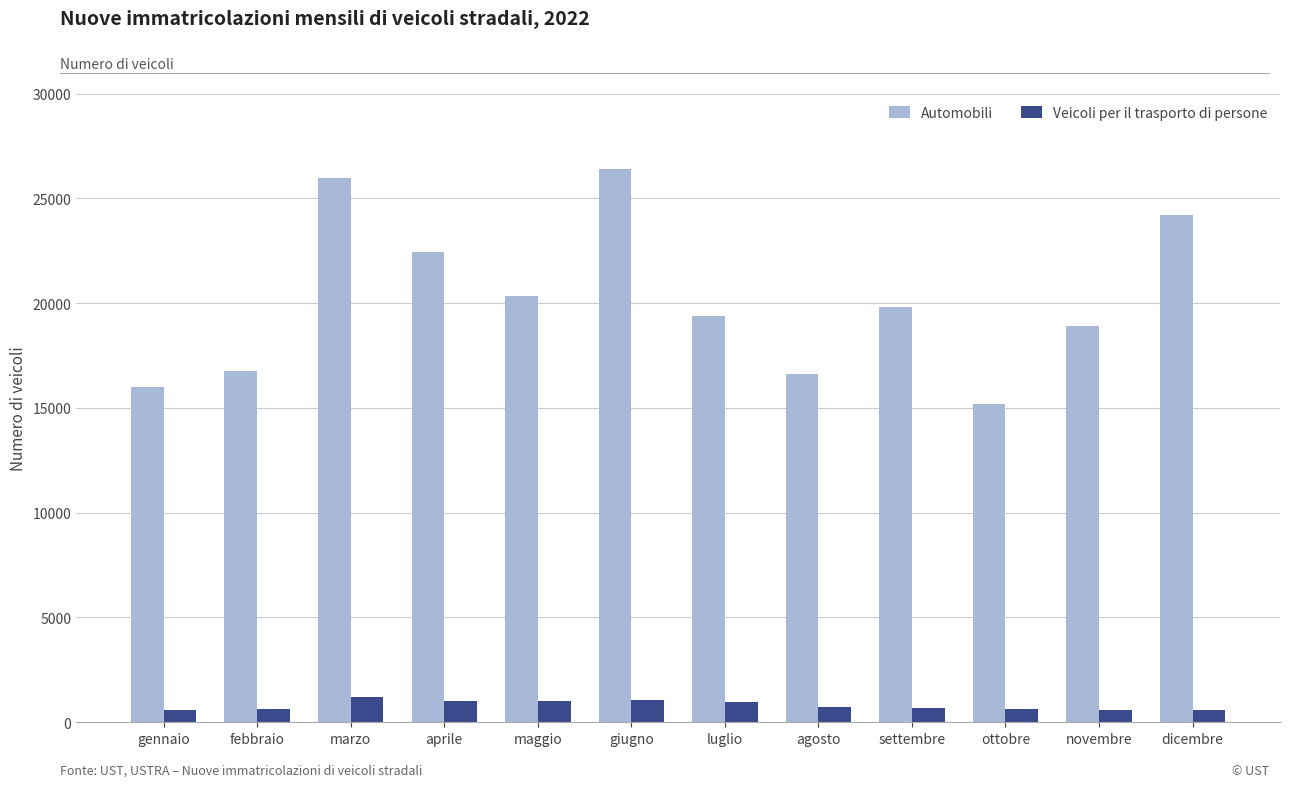

What is the difference between the second highest and second lowest values in the Automobili series?

9952